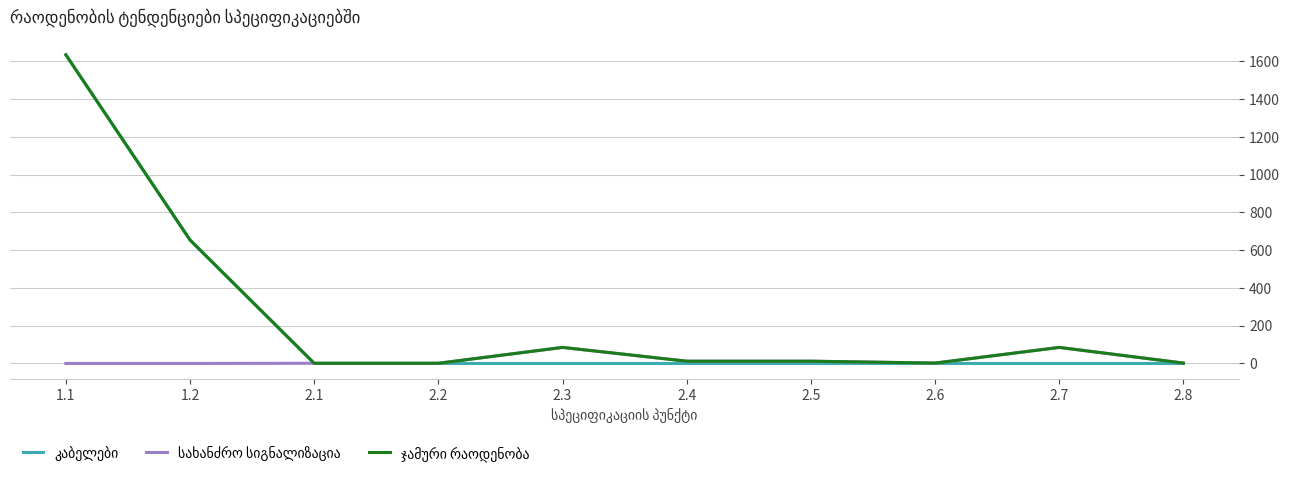

What is the greatest value displayed?

1635